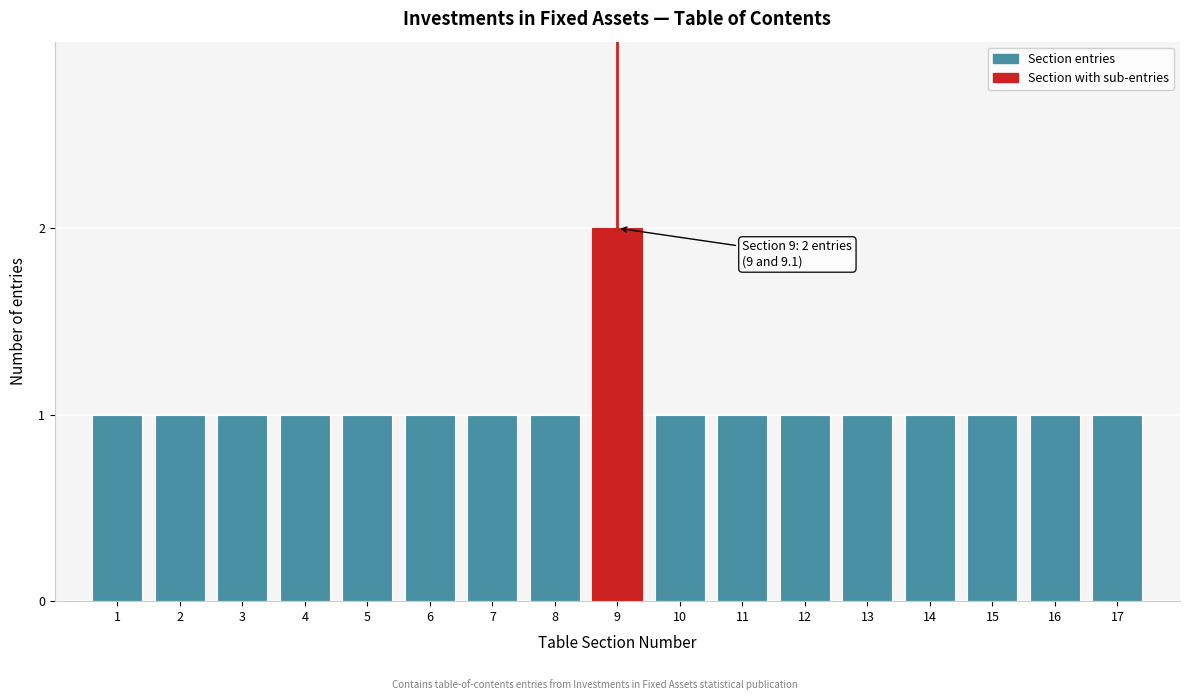

Reading right to left, list all the values displayed in this chart.

1	1	1	1	1	1	1	1	2	1	1	1	1	1	1	1	1